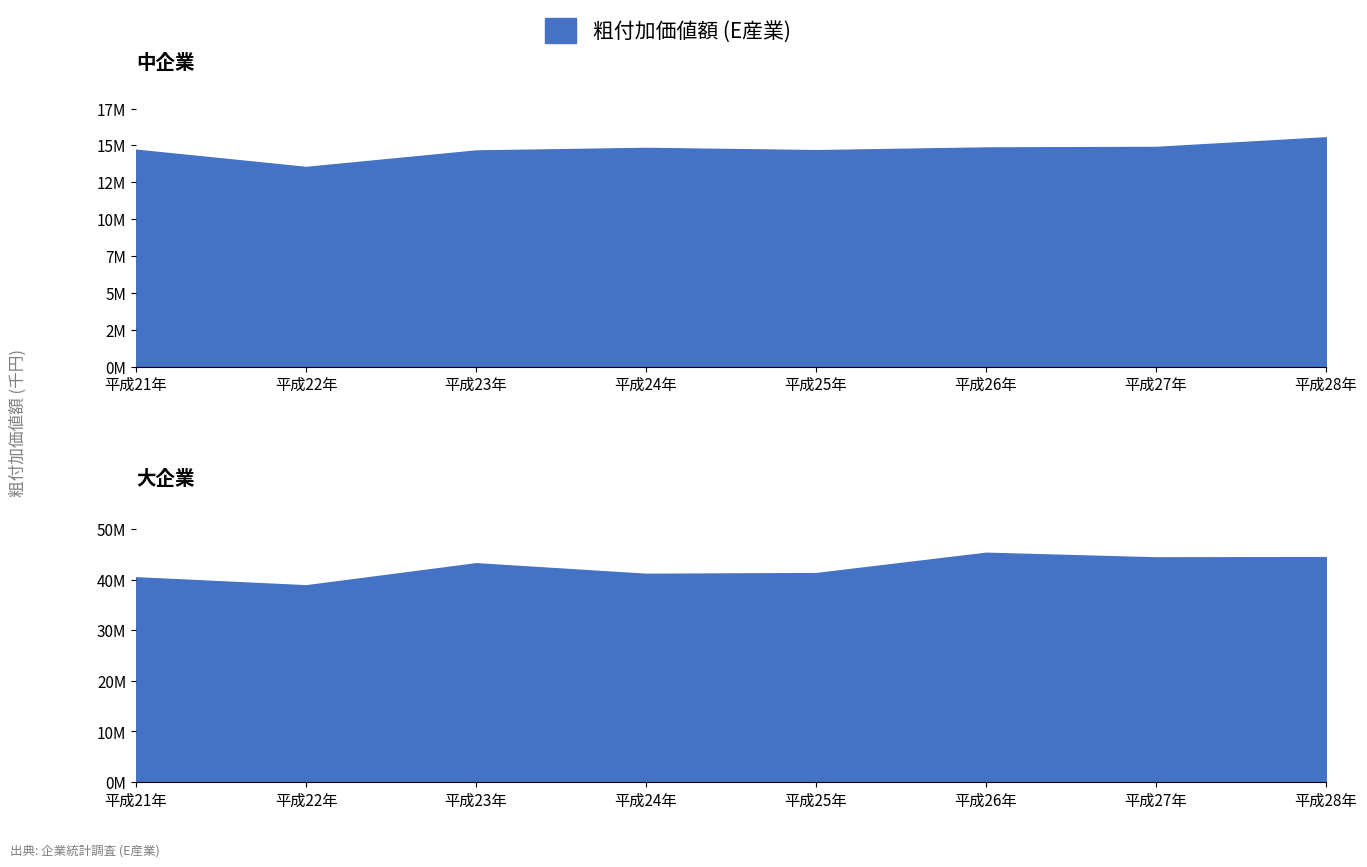

Does the chart display data point markers on the line(s)?

No